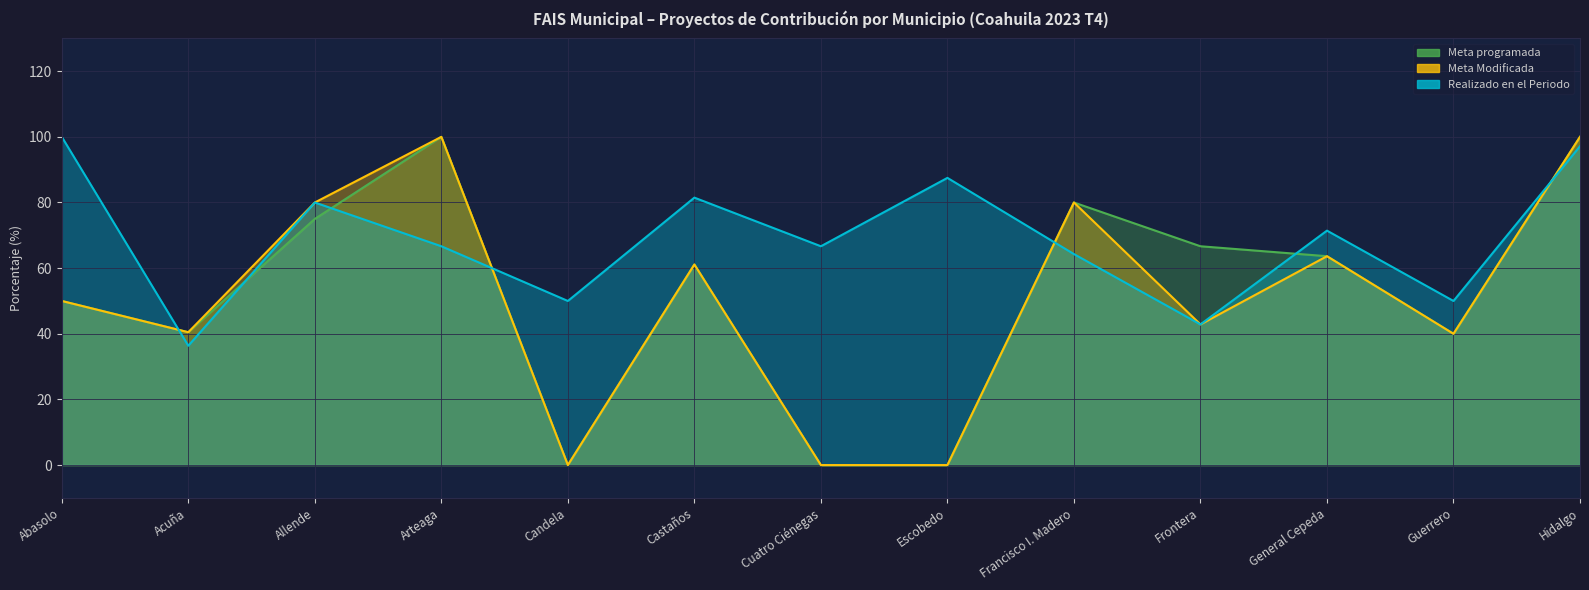

Reading left to right, transcribe all the data shown in this chart.

Meta programada: Abasolo=50.0	Acuña=40.5	Allende=75.0	Arteaga=100.0	Candela=0.0	Castaños=61.1	Cuatro Ciénegas=0.0	Escobedo=0.0	Francisco I. Madero=80.0	Frontera=66.7	General Cepeda=63.6	Guerrero=40.0	Hidalgo=100.0
Meta Modificada: Abasolo=50.0	Acuña=40.5	Allende=80.0	Arteaga=100.0	Candela=0.0	Castaños=61.1	Cuatro Ciénegas=0.0	Escobedo=0.0	Francisco I. Madero=80.0	Frontera=42.9	General Cepeda=63.6	Guerrero=40.0	Hidalgo=100.0
Realizado en el Periodo: Abasolo=100.0	Acuña=36.4	Allende=80.0	Arteaga=66.7	Candela=50.0	Castaños=81.5	Cuatro Ciénegas=66.7	Escobedo=87.5	Francisco I. Madero=64.3	Frontera=42.9	General Cepeda=71.4	Guerrero=50.0	Hidalgo=97.1